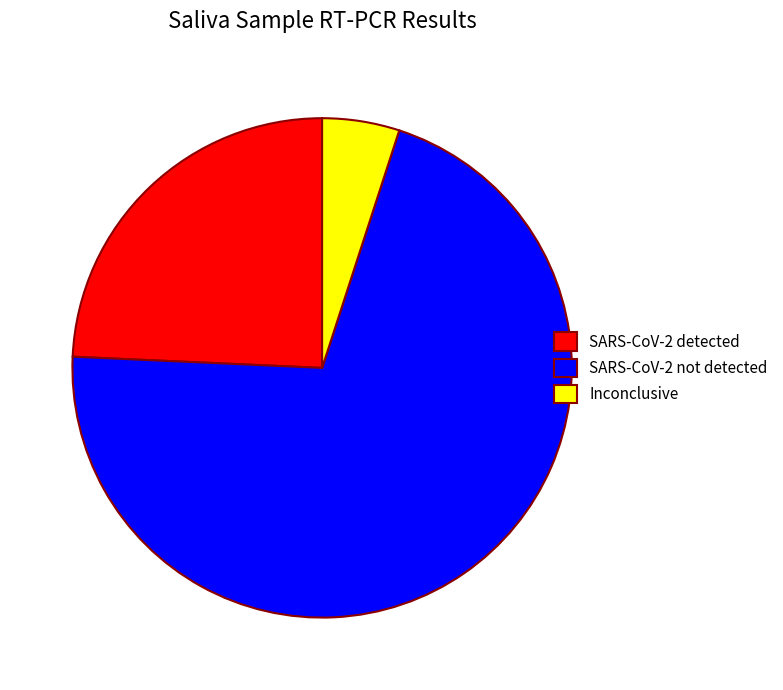

Rank the categories by value from highest to lowest.

SARS-CoV-2 not detected, SARS-CoV-2 detected, Inconclusive